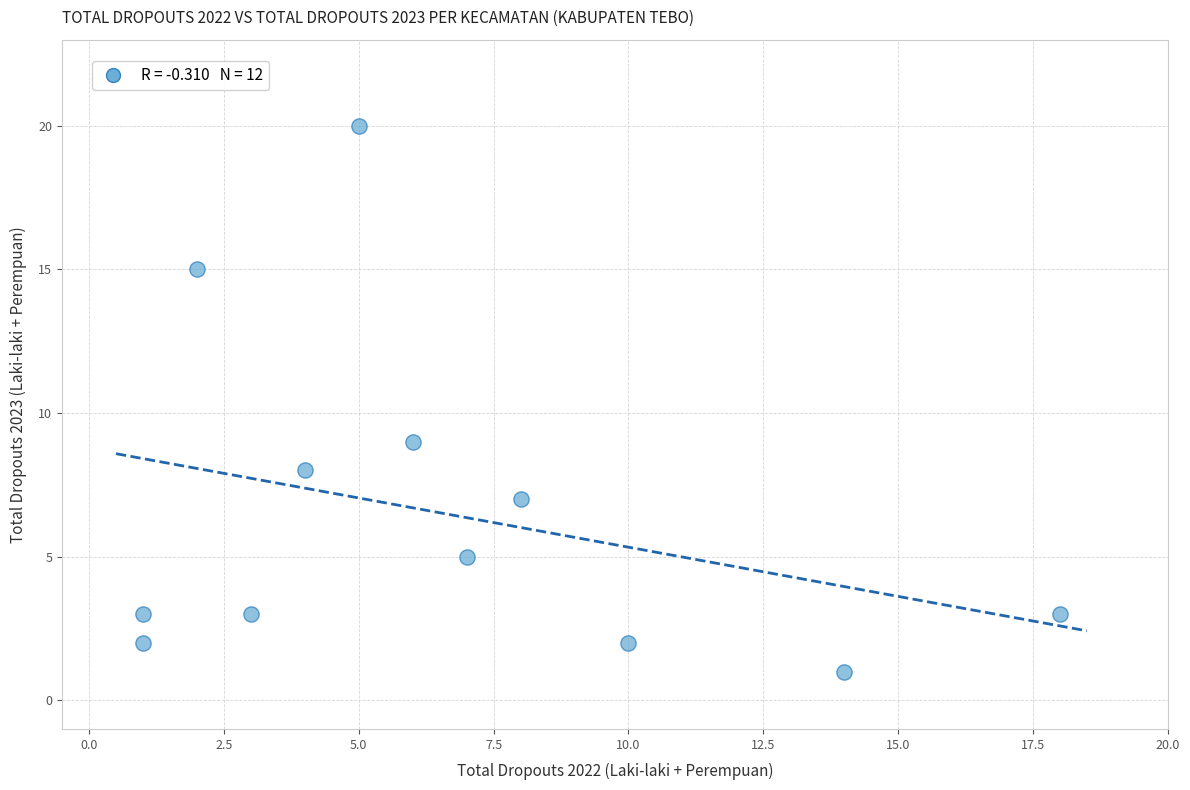

What is the range of Y values (max minus min)?

19